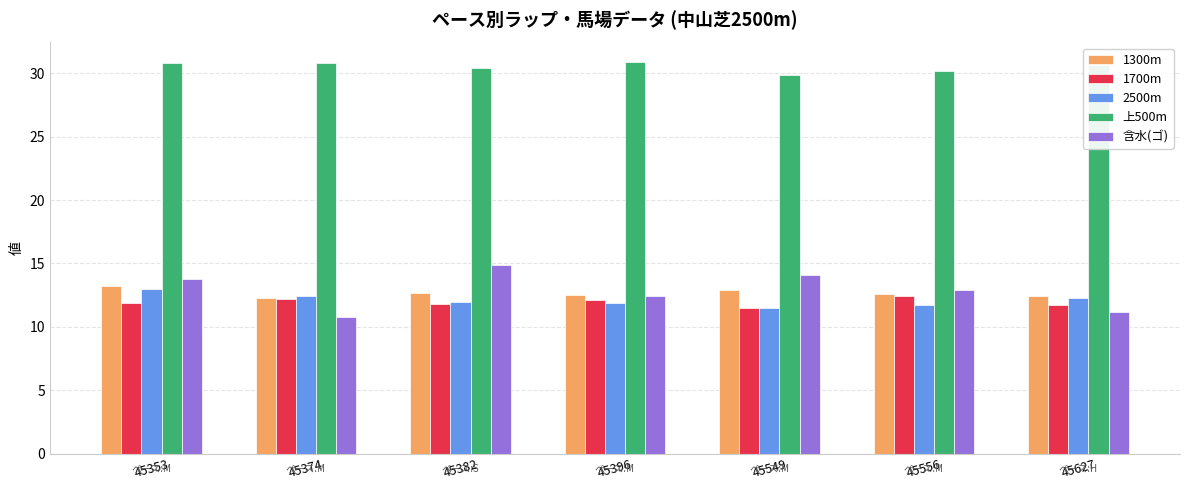

What is the difference between the 含水(ゴ) values at 45549 and 45396?

1.7